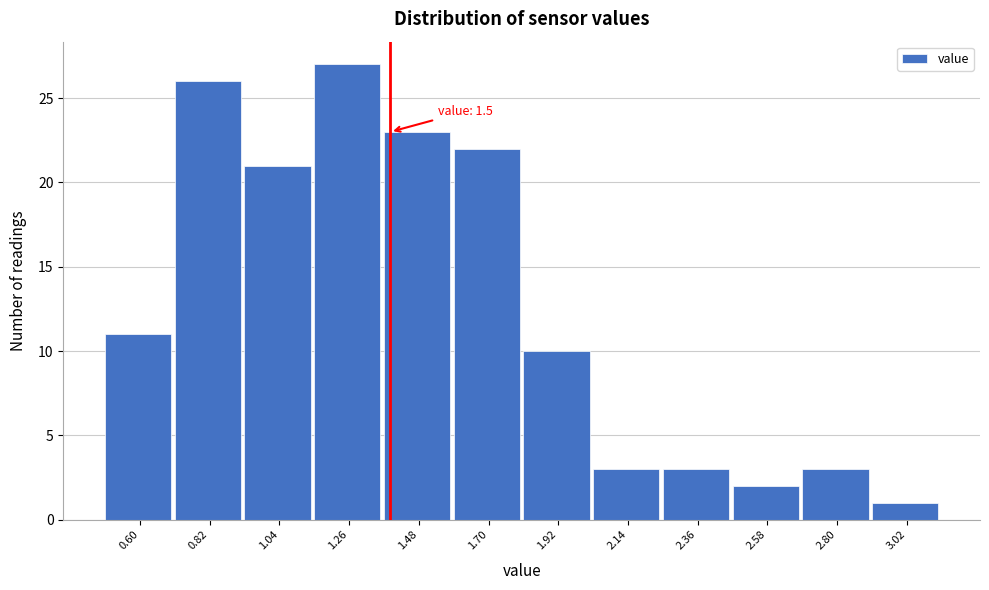

Reading left to right, extract all data points from this chart.

11	26	21	27	23	22	10	3	3	2	3	1